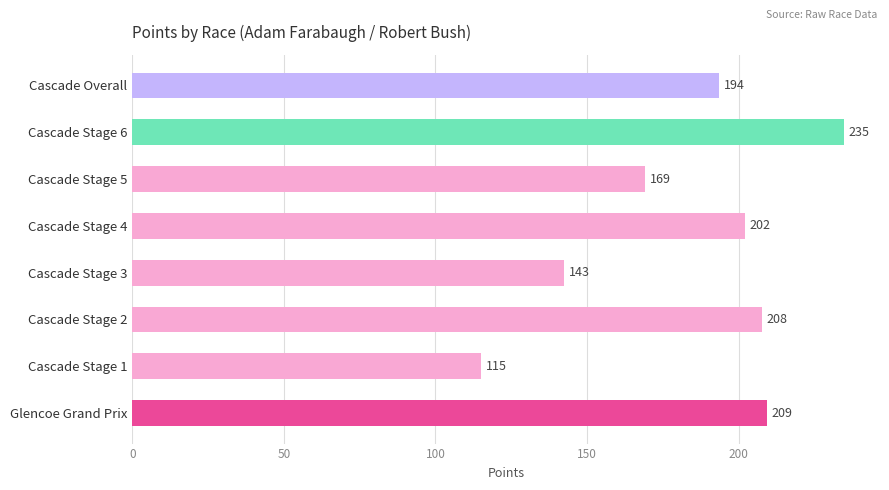

At which label is the value closest to 174?

Cascade Stage 5